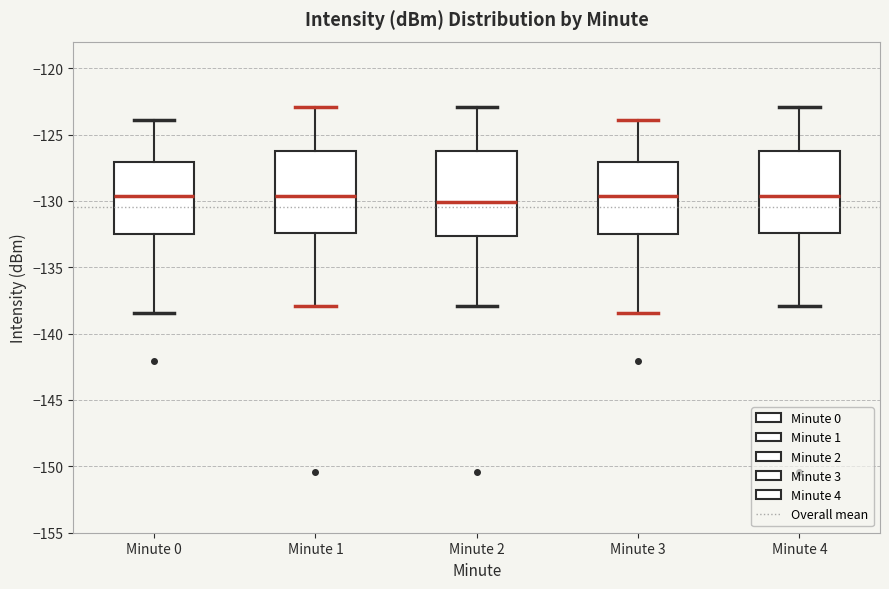

Reading left to right, read every box against the y-axis: the position of its median line, the range the box covers, and the ends of its whiskers. The values are not printed on the chart, so give them approximately, as read against the axis.

Minute 0: median -129.5, box -132.5 to -127.0, whiskers -138.5 to -124.0
Minute 1: median -129.5, box -132.5 to -126.0, whiskers -138.0 to -123.0
Minute 2: median -130.0, box -132.5 to -126.0, whiskers -138.0 to -123.0
Minute 3: median -129.5, box -132.5 to -127.0, whiskers -138.5 to -124.0
Minute 4: median -129.5, box -132.5 to -126.0, whiskers -138.0 to -123.0